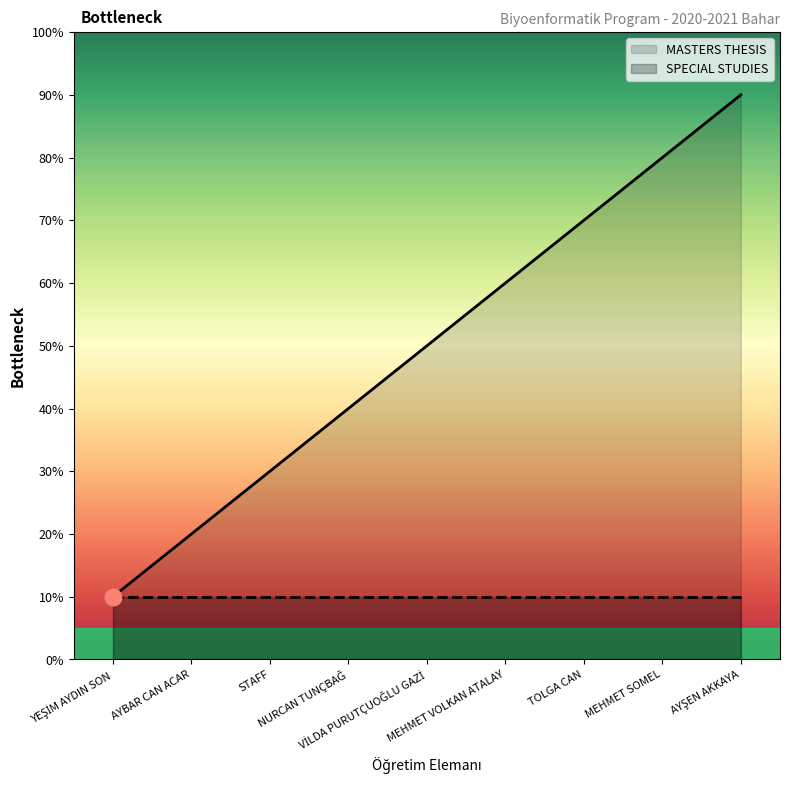

Which series has the largest range (max minus min)?

MASTERS THESIS